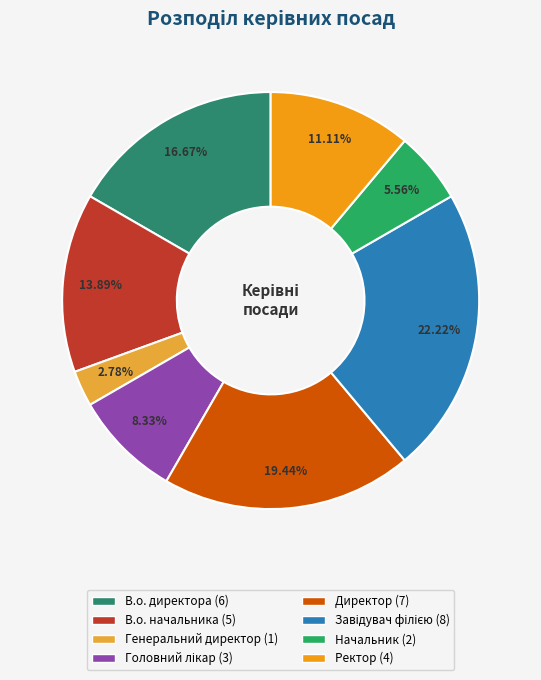

Rank the categories by value from highest to lowest.

Завідувач філією, Директор, В.о. директора, В.о. начальника, Ректор, Головний лікар, Начальник, Генеральний директор